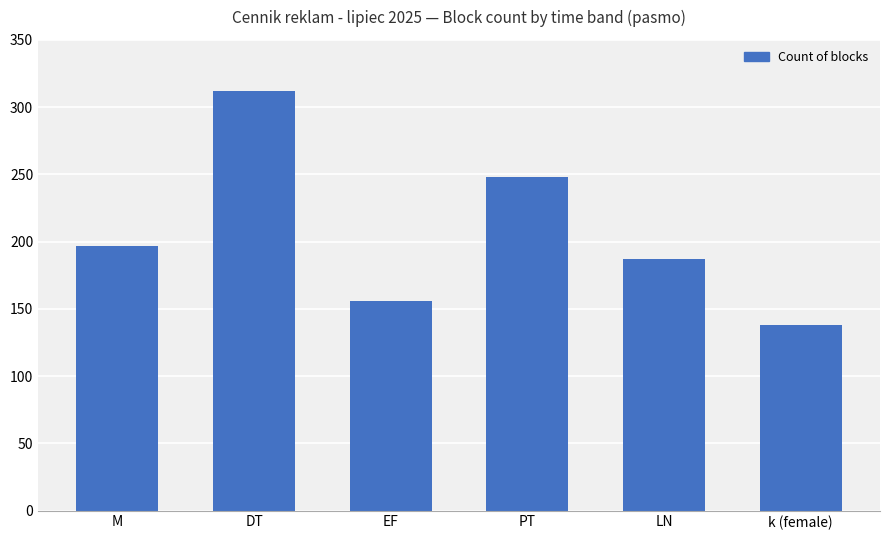

How many values are below 197?

3